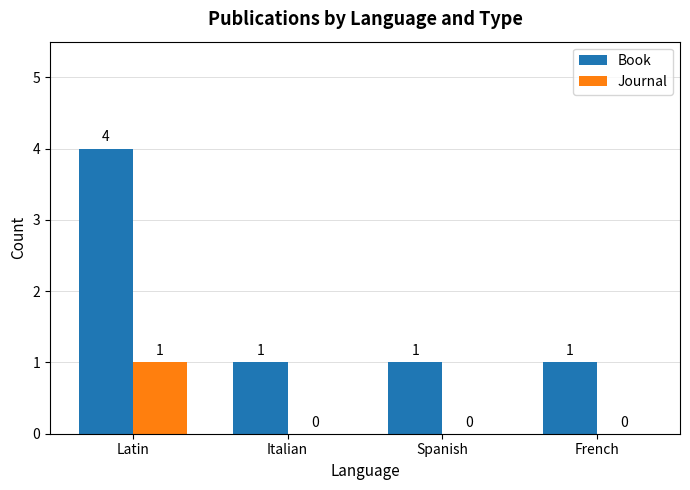

How many groups of bars are there?

4